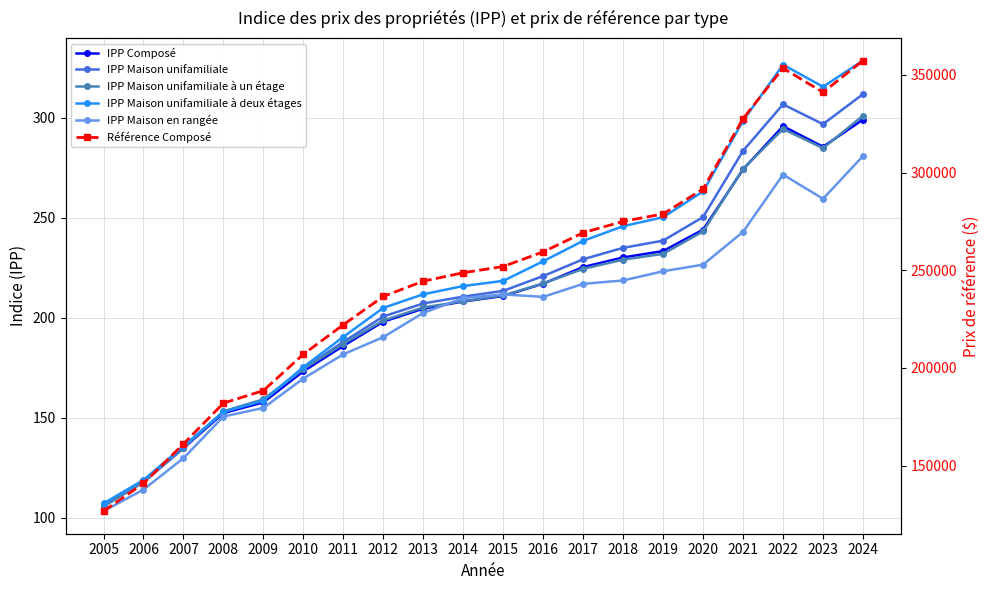

Which series has the widest spread of values?

Référence Composé